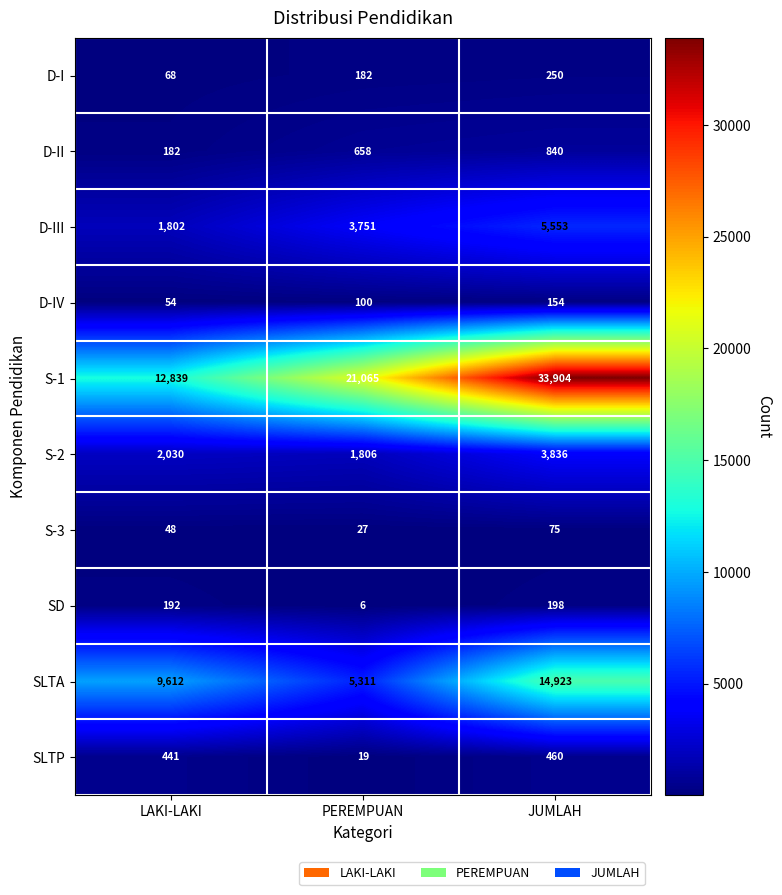

The SD series shows 192 at LAKI-LAKI. True or false?

True